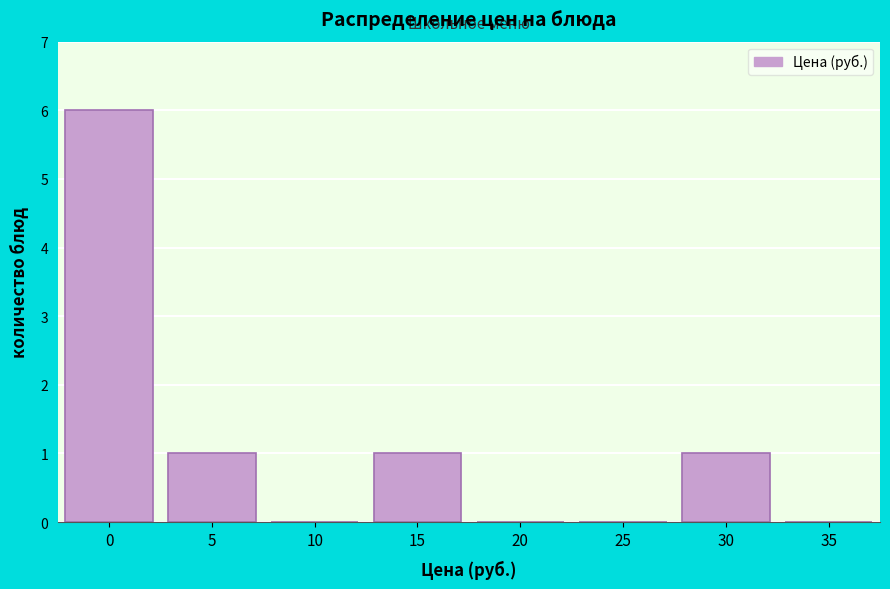

Reading right to left, extract all data points from this chart.

35=0	30=1	25=0	20=0	15=1	10=0	5=1	0=6